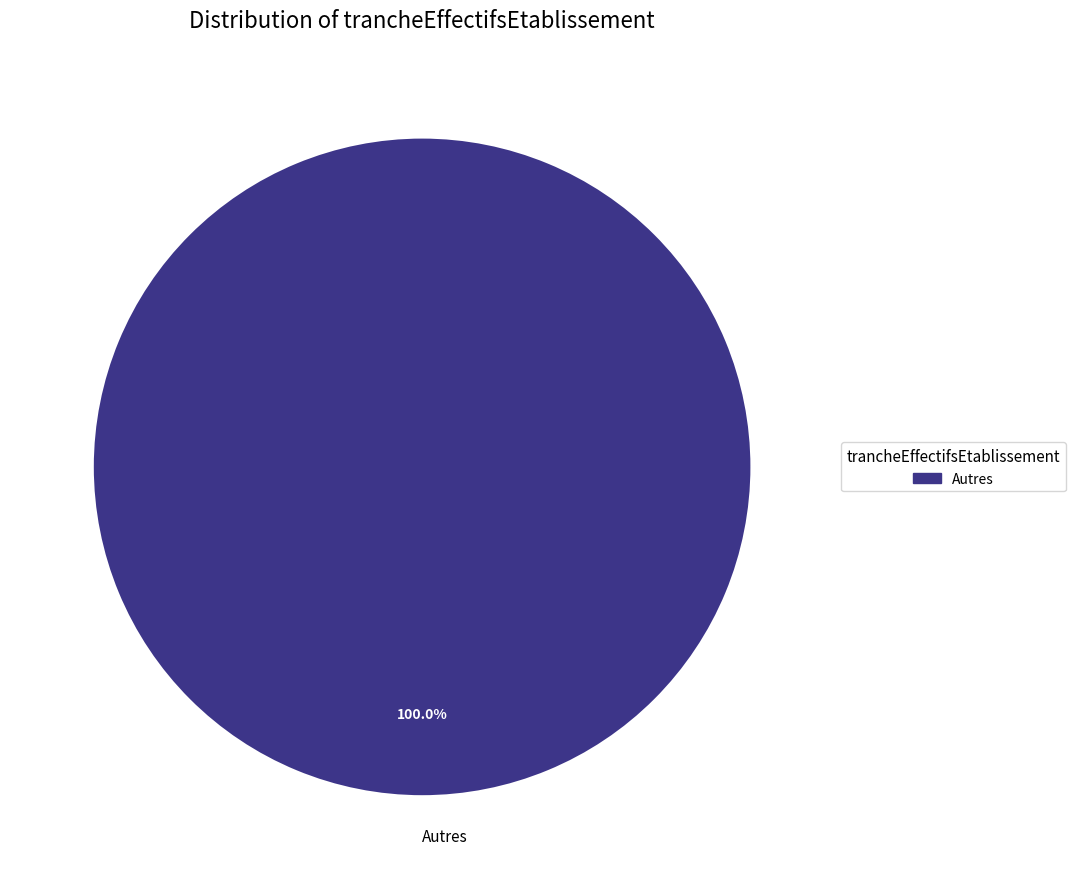

Rank the categories by value from lowest to highest.

Autres